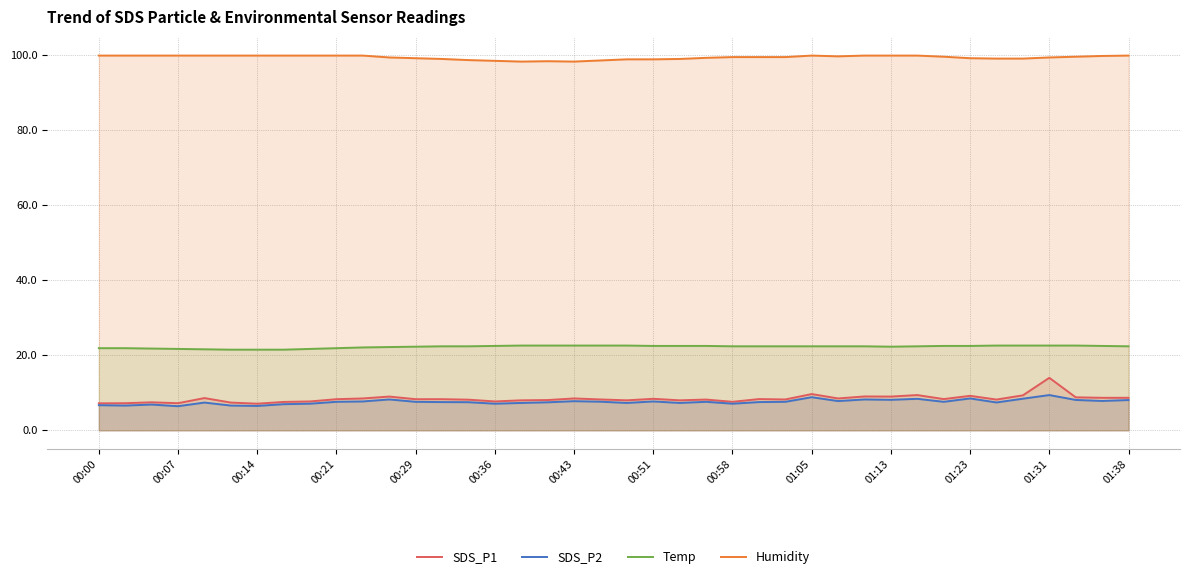

True or false: Humidity has more than 1 interior local peaks.

True